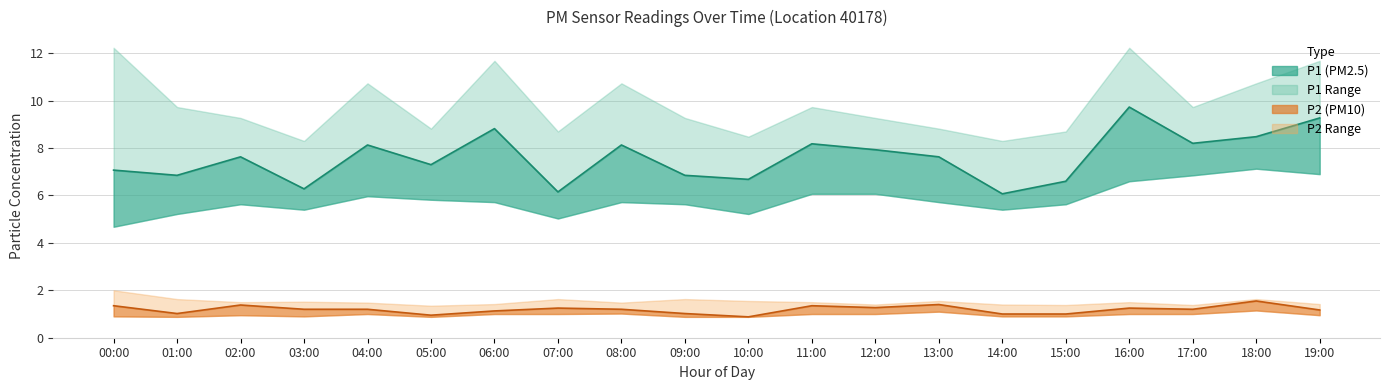

What is the approximate value of P2_lower at 03:00?

0.9